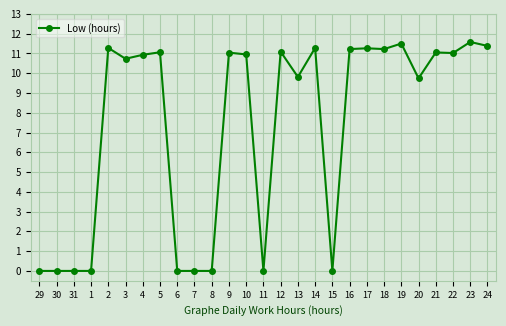

The value at 29 is 0.0. True or false?

True